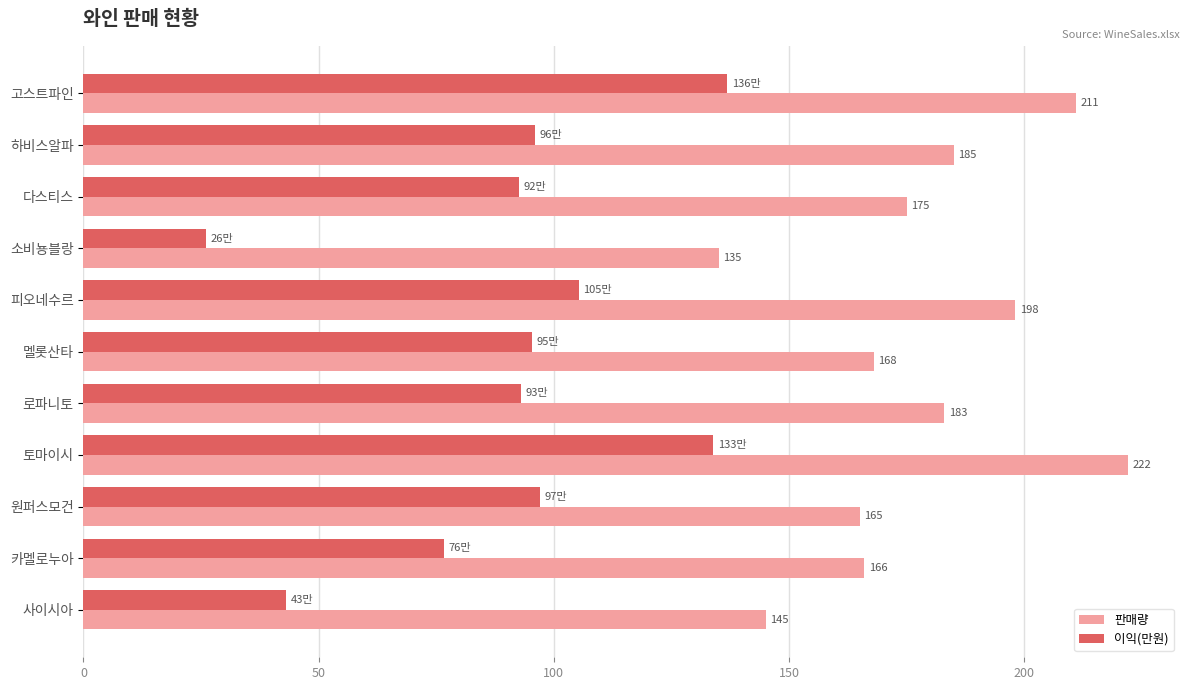

What is the sum of all 이익(만원) values?

995.5